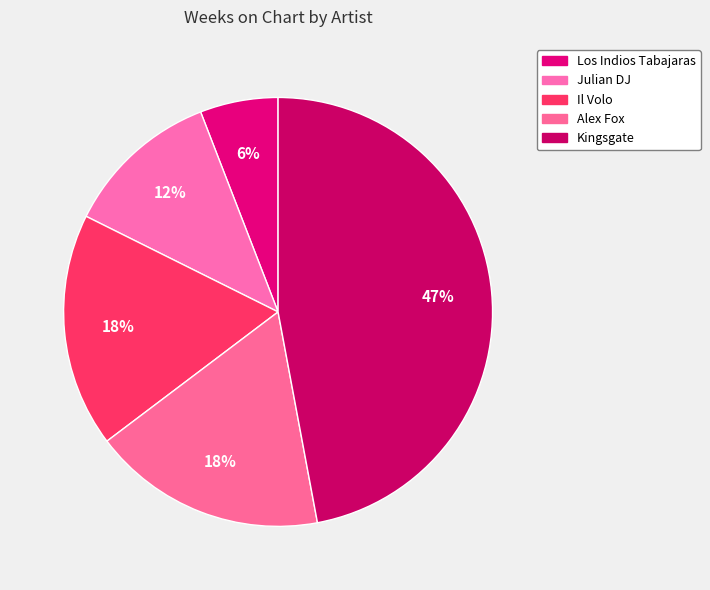

How many slices are in this pie chart?

5